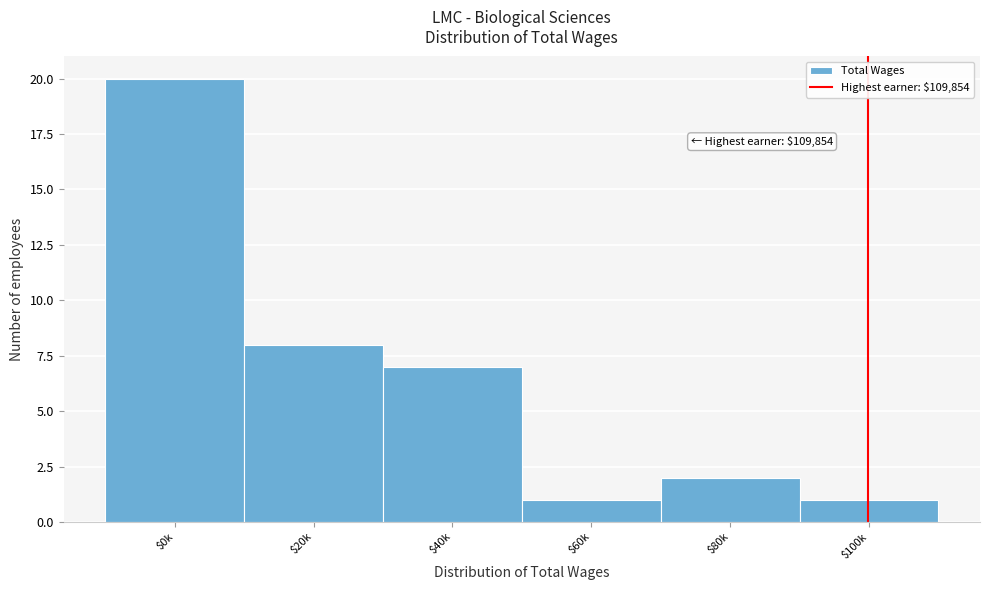

Reading right to left, transcribe all the data shown in this chart.

1	2	1	7	8	20